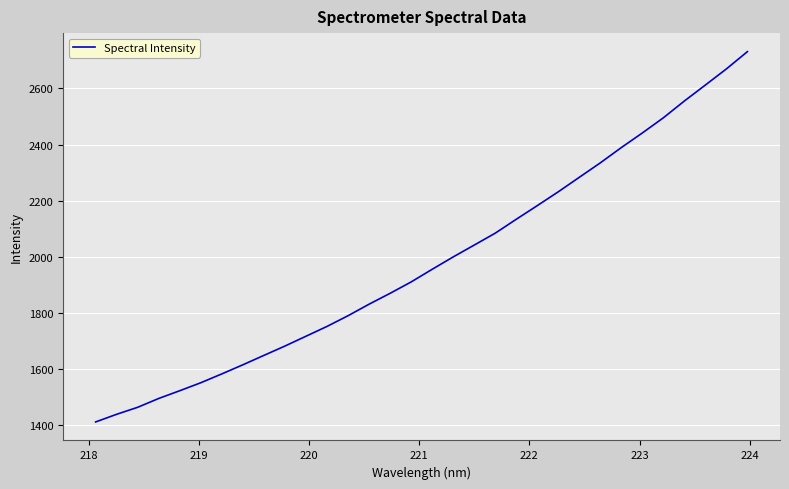

What is the difference between the maximum and minimum values?

1319.8